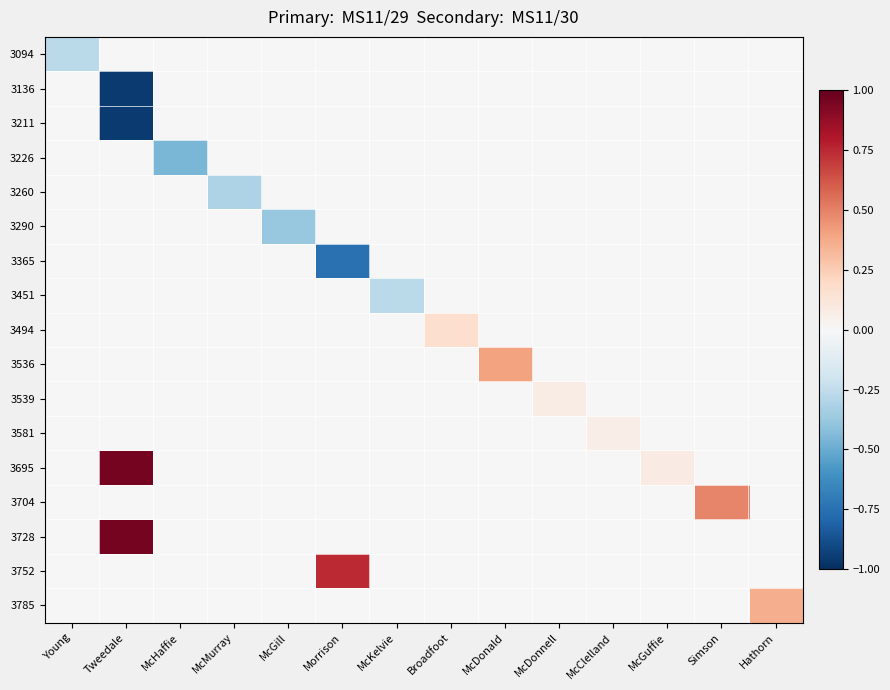

Between McClelland and McKelvie, which is larger?

McClelland